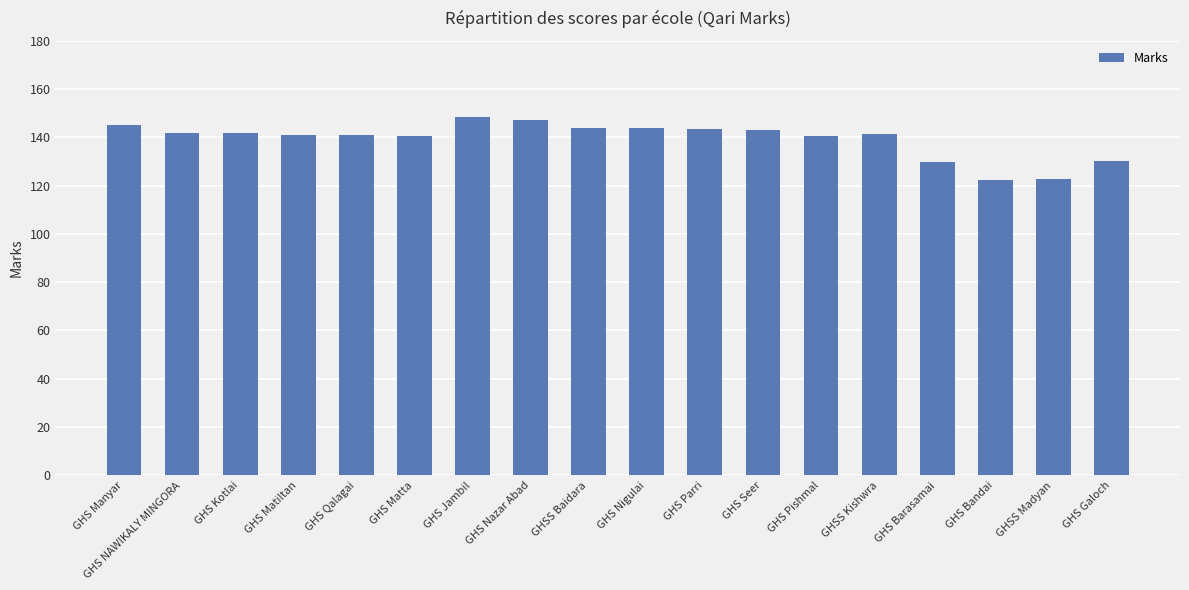

What is the minimum value shown in the chart?

122.3